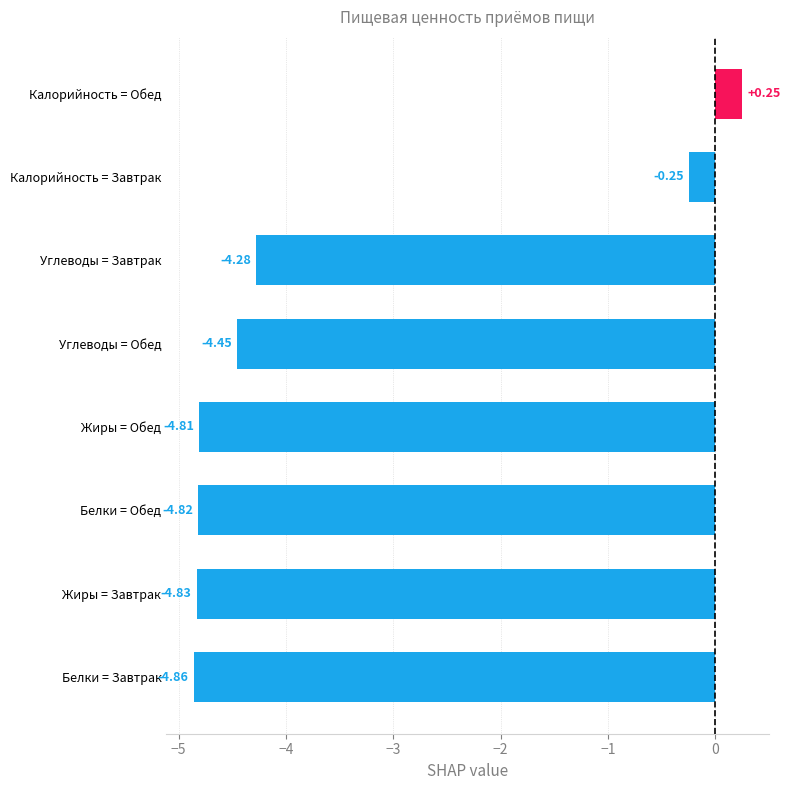

Rank the categories by value from highest to lowest.

Калорийность = Обед, Калорийность = Завтрак, Углеводы = Завтрак, Углеводы = Обед, Жиры = Обед, Белки = Обед, Жиры = Завтрак, Белки = Завтрак